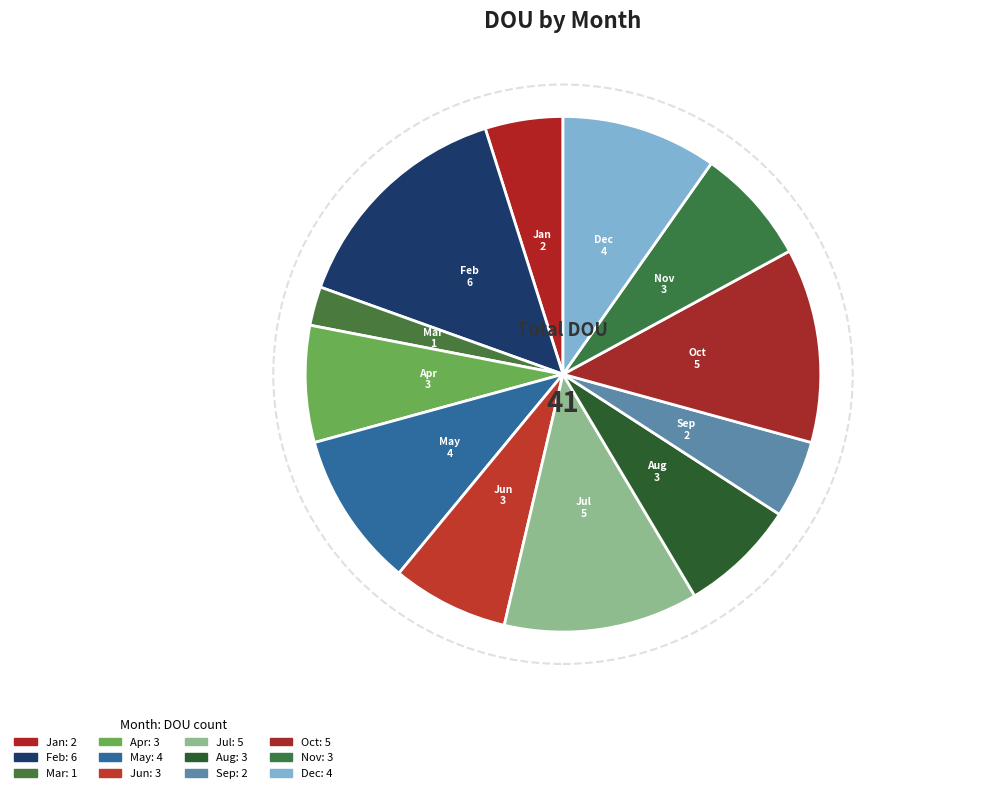

What is the ratio of the value at Dec to the value at Sep?

2.0